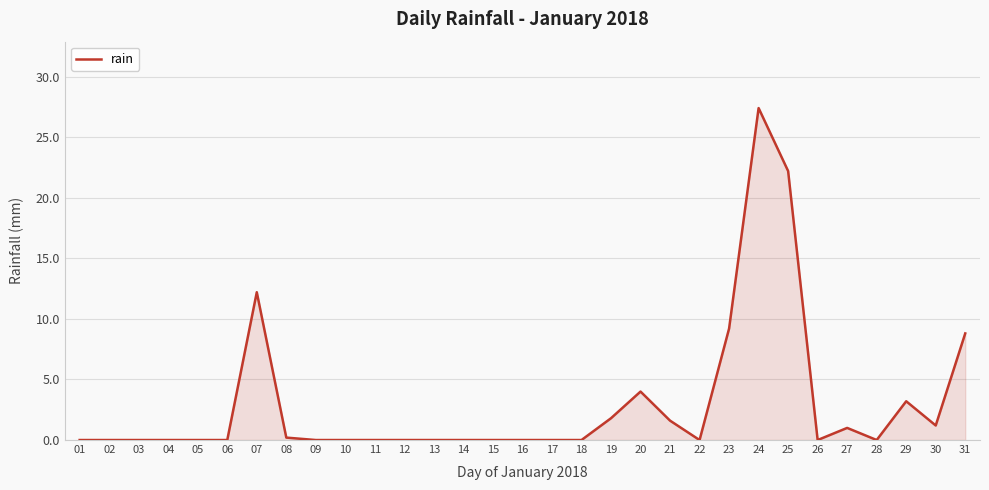

How many distinct data groups are displayed?

1